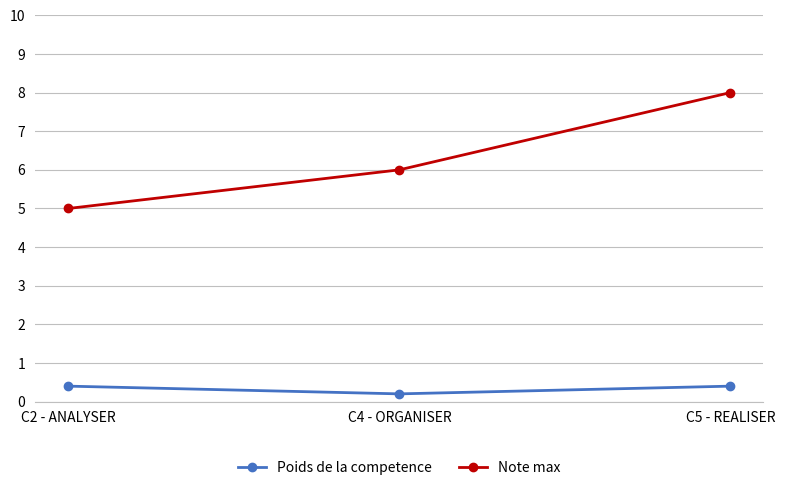

Which series has the largest range (max minus min)?

Note max